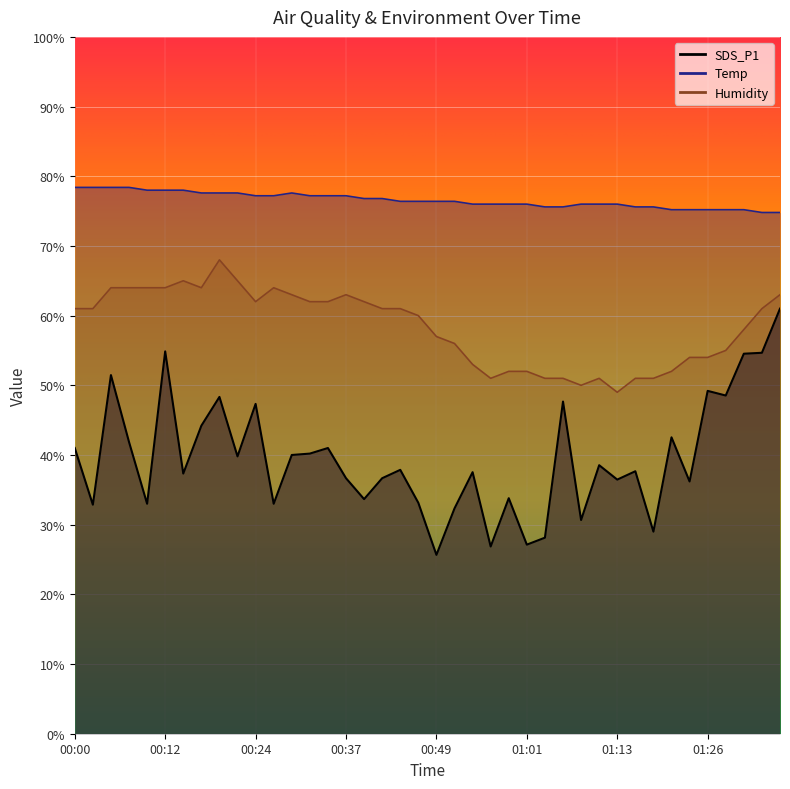

Reading left to right, list all the values displayed in this chart.

SDS_P1: 00:00=41.0	00:03=32.9	00:05=51.5	00:07=41.9	00:10=33.0	00:12=54.9	00:15=37.3	00:17=44.2	00:20=48.3	00:22=39.8	00:24=47.3	00:27=33.0	00:29=40.0	00:32=40.2	00:34=41.0	00:37=36.7	00:39=33.7	00:42=36.7	00:44=37.9	00:47=33.1	00:49=25.7	00:51=32.3	00:54=37.5	00:56=26.9	00:59=33.8	01:01=27.1	01:04=28.1	01:06=47.7	01:08=30.7	01:11=38.5	01:13=36.5	01:16=37.7	01:18=29.0	01:21=42.5	01:23=36.2	01:26=49.2	01:28=48.5	01:30=54.5	01:33=54.7	01:35=61.0
Temp: 00:00=78.4	00:03=78.4	00:05=78.4	00:07=78.4	00:10=78.0	00:12=78.0	00:15=78.0	00:17=77.6	00:20=77.6	00:22=77.6	00:24=77.2	00:27=77.2	00:29=77.6	00:32=77.2	00:34=77.2	00:37=77.2	00:39=76.8	00:42=76.8	00:44=76.4	00:47=76.4	00:49=76.4	00:51=76.4	00:54=76.0	00:56=76.0	00:59=76.0	01:01=76.0	01:04=75.6	01:06=75.6	01:08=76.0	01:11=76.0	01:13=76.0	01:16=75.6	01:18=75.6	01:21=75.2	01:23=75.2	01:26=75.2	01:28=75.2	01:30=75.2	01:33=74.8	01:35=74.8
Humidity: 00:00=61.0	00:03=61.0	00:05=64.0	00:07=64.0	00:10=64.0	00:12=64.0	00:15=65.0	00:17=64.0	00:20=68.0	00:22=65.0	00:24=62.0	00:27=64.0	00:29=63.0	00:32=62.0	00:34=62.0	00:37=63.0	00:39=62.0	00:42=61.0	00:44=61.0	00:47=60.0	00:49=57.0	00:51=56.0	00:54=53.0	00:56=51.0	00:59=52.0	01:01=52.0	01:04=51.0	01:06=51.0	01:08=50.0	01:11=51.0	01:13=49.0	01:16=51.0	01:18=51.0	01:21=52.0	01:23=54.0	01:26=54.0	01:28=55.0	01:30=58.0	01:33=61.0	01:35=63.0